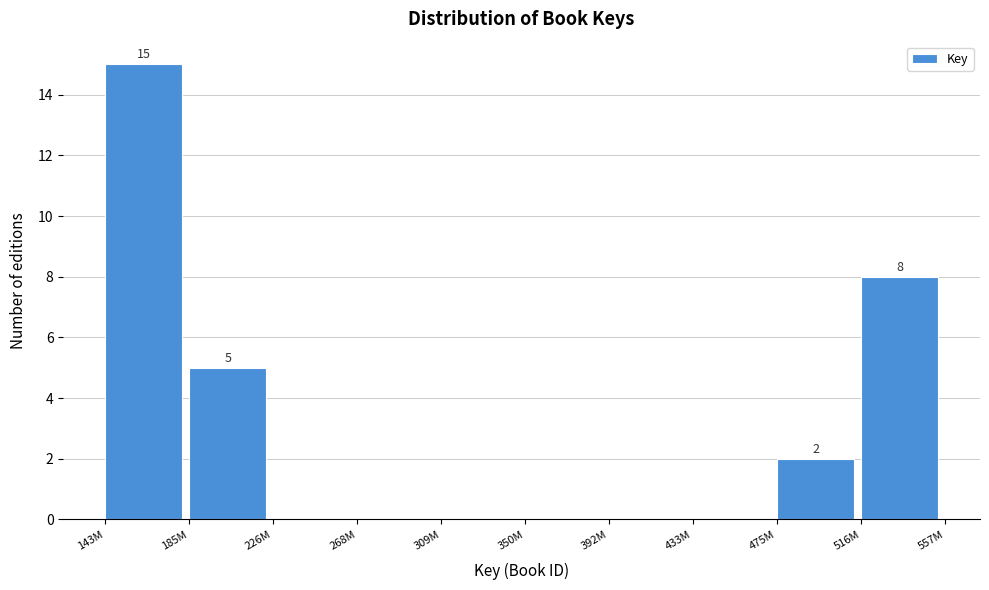

Reading left to right, list all the values displayed in this chart.

143M=15	185M=5	226M=0	268M=0	309M=0	350M=0	392M=0	433M=0	475M=2	516M=8